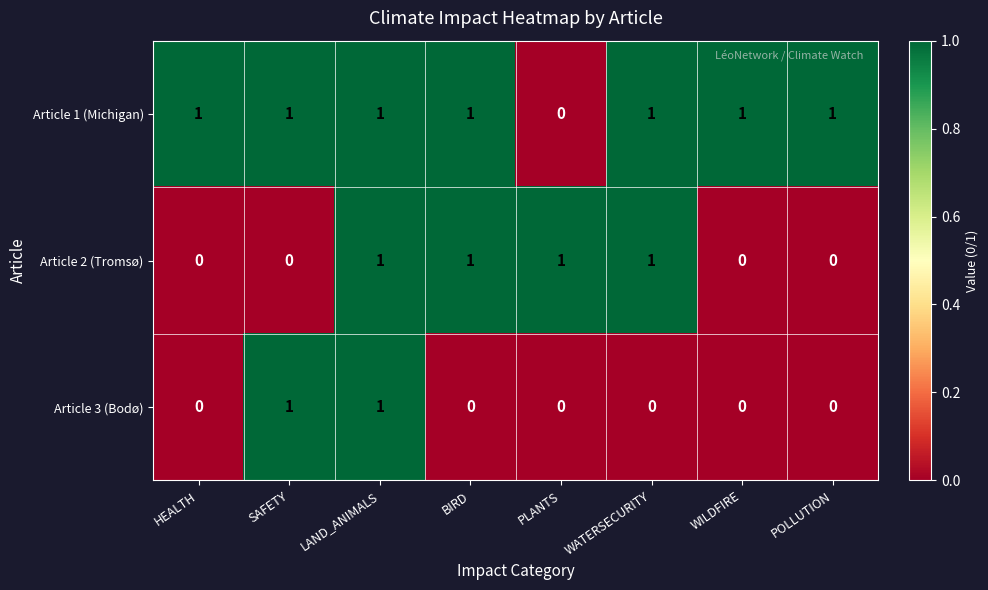

Which series has the largest total across all categories?

Article 1 (Michigan)